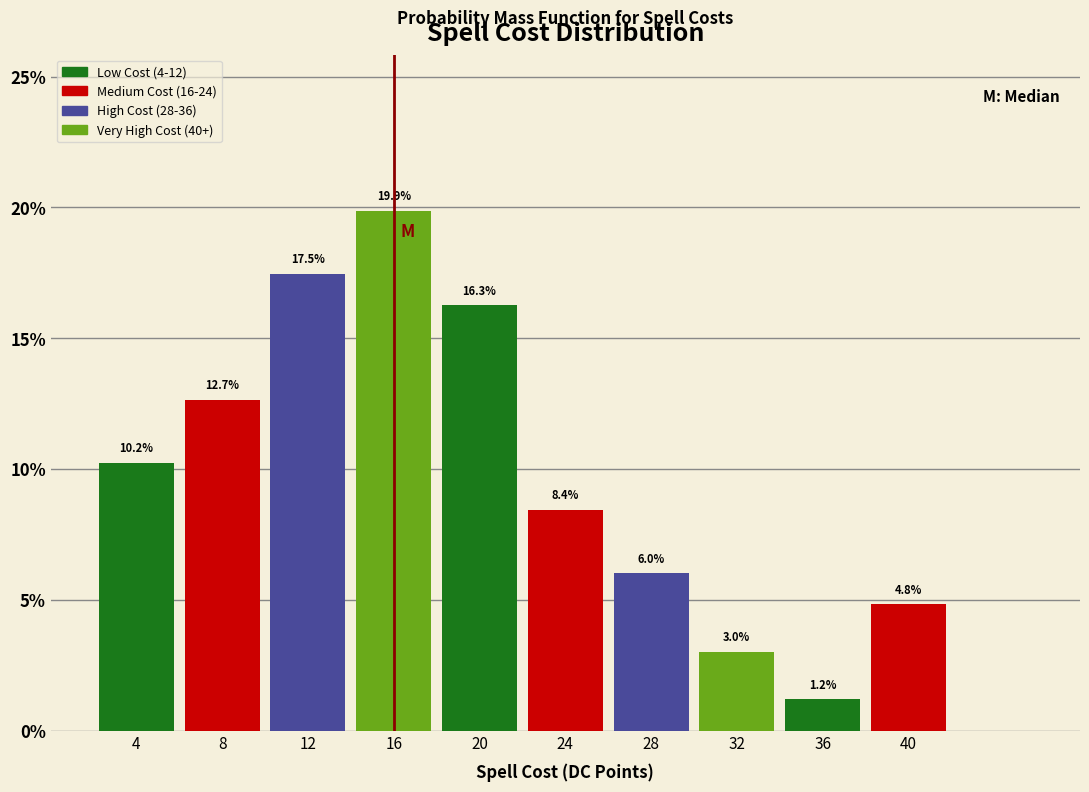

Reading left to right, what are all the values shown in this chart?

4=10.2	8=12.7	12=17.5	16=19.9	20=16.3	24=8.4	28=6.0	32=3.0	36=1.2	40=4.8